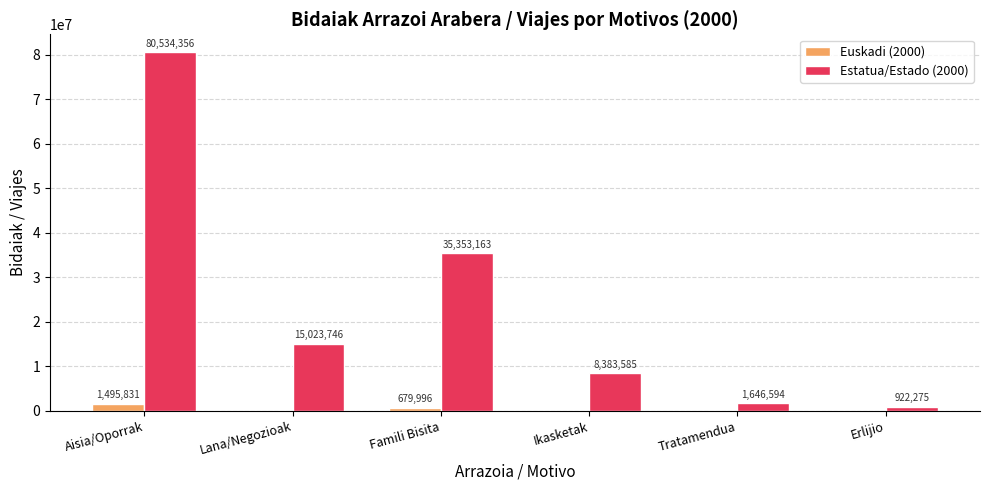

What is the spread (max minus min) of values at Famili Bisita?

34673167